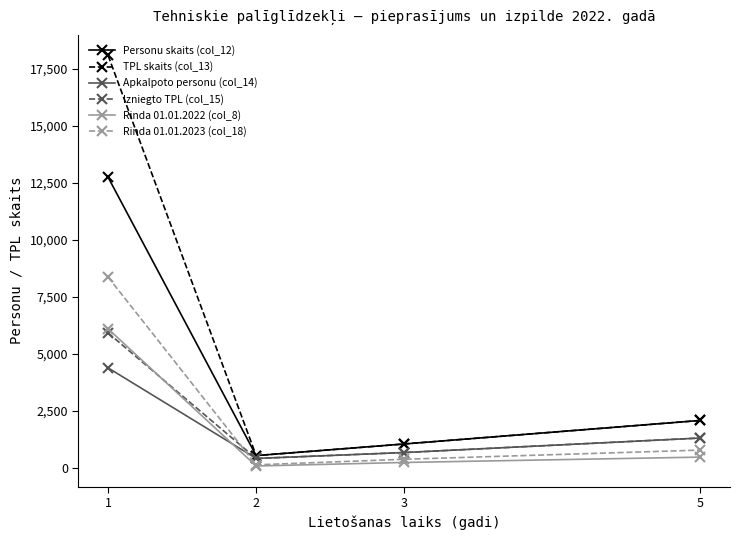

True or false: Rinda 01.01.2022 (col_8) and Personu skaits (col_12) cross at least once.

False